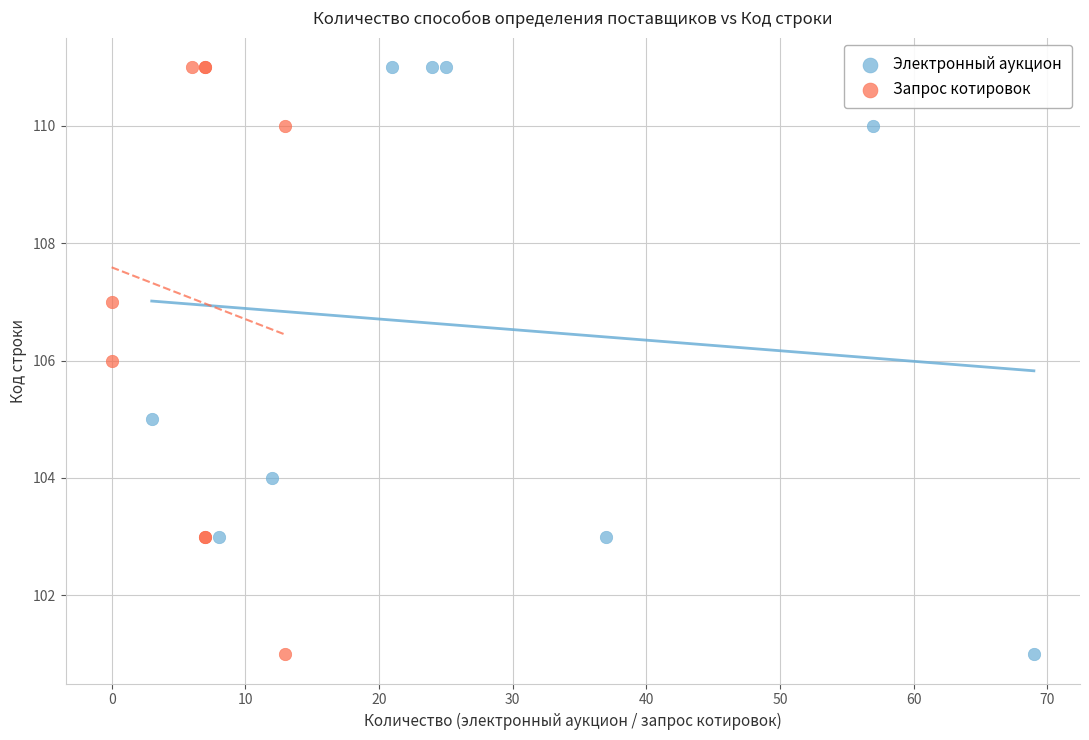

What are all the series names shown in the legend?

Электронный аукцион, Запрос котировок